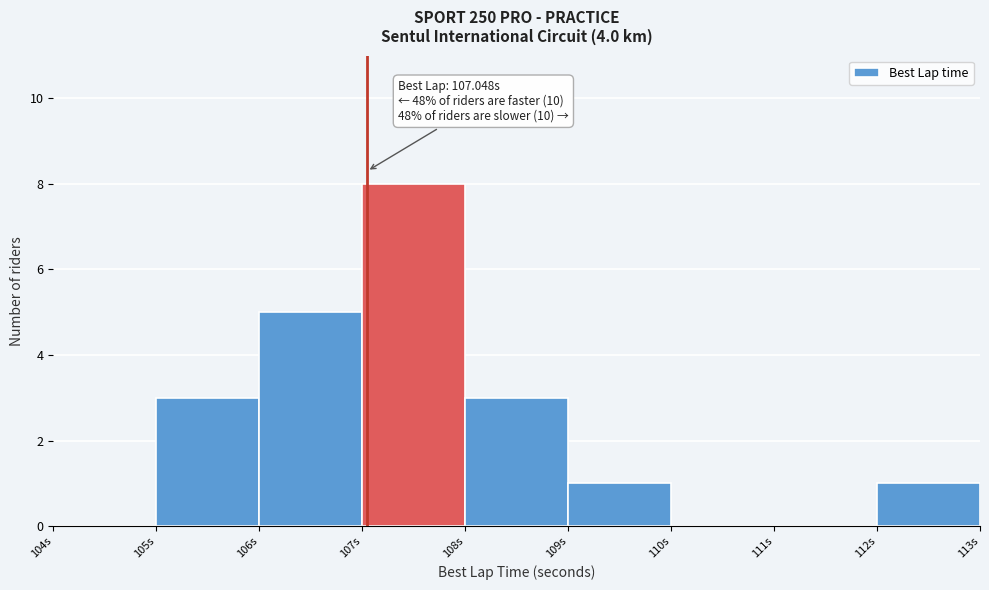

Which range on the x-axis has the tallest bar?

107 to 108